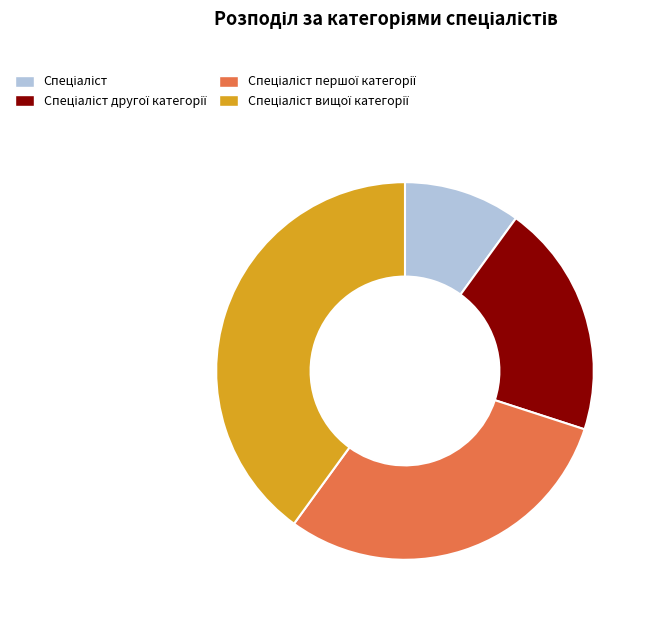

Is there a majority slice in this chart?

No